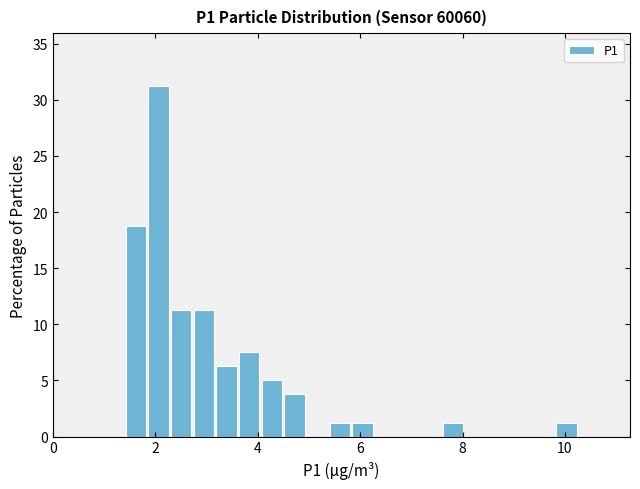

Around what value on the x-axis is the tallest bar? Give the approximate position of its centre, as read against the axis.

2.0